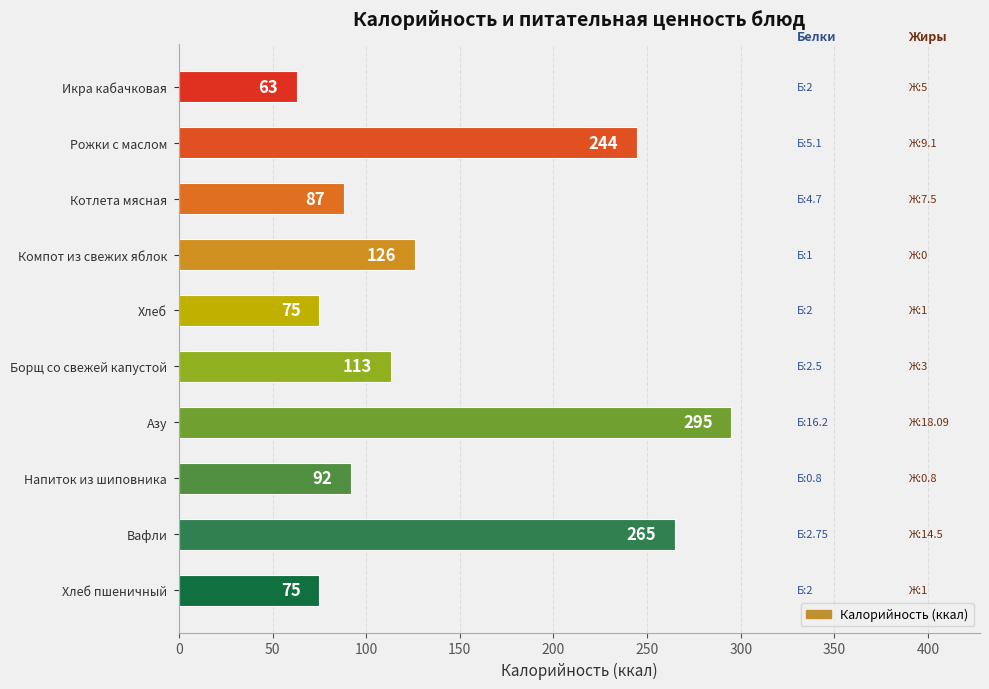

Count the number of data series in this chart.

1